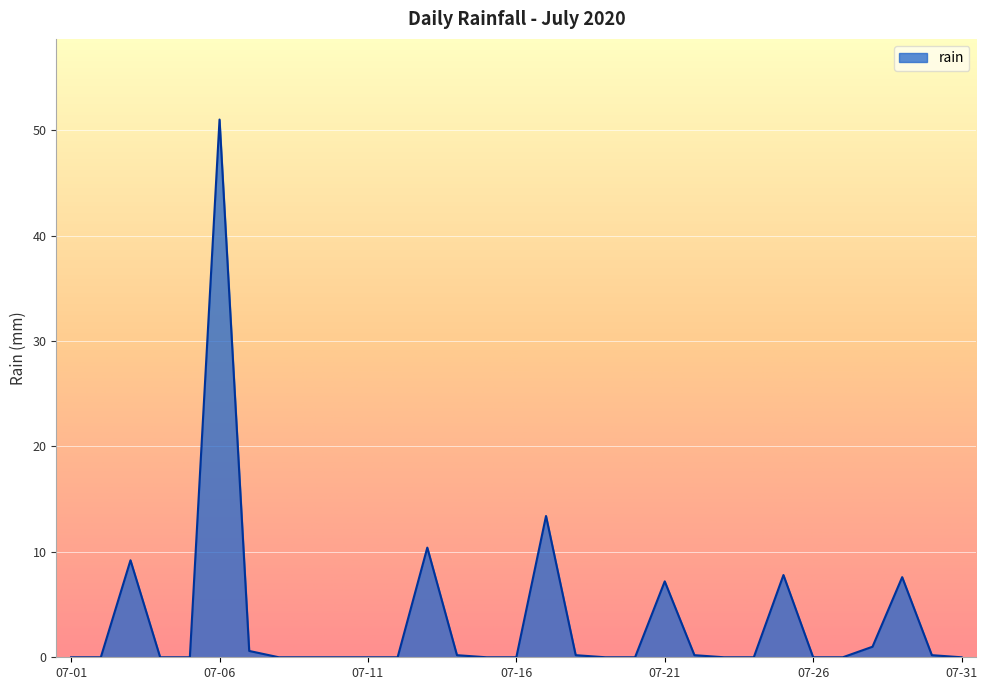

What is the greatest value displayed?

51.0